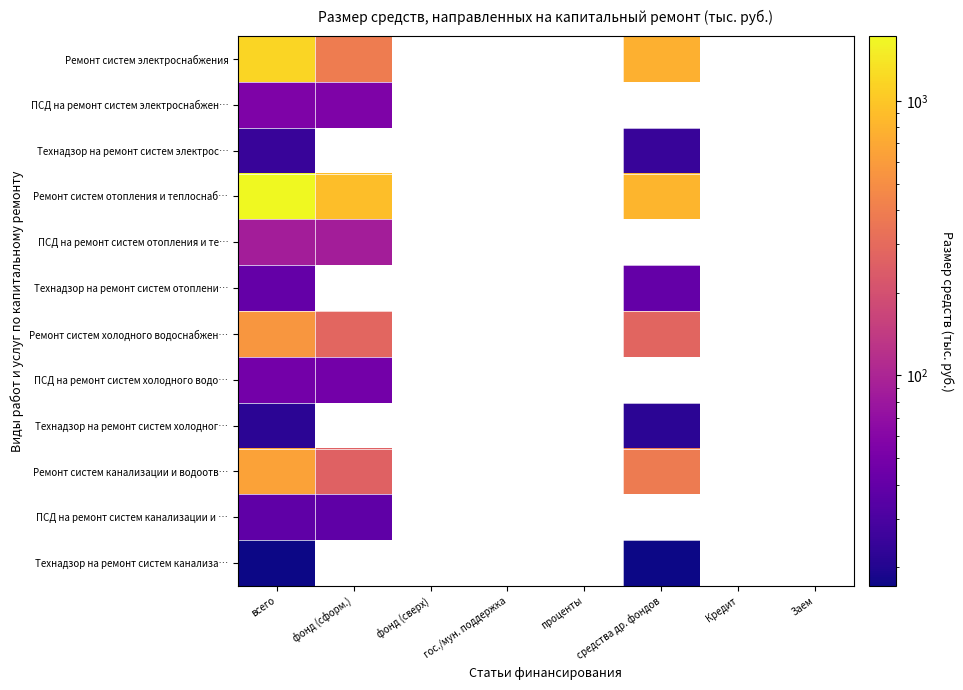

What is the smallest value displayed?

17.1